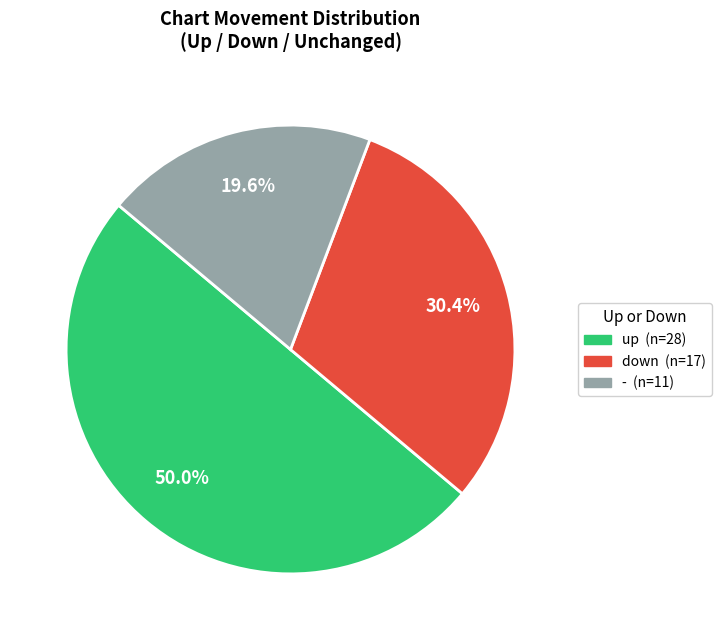

Is - the majority of the pie?

No